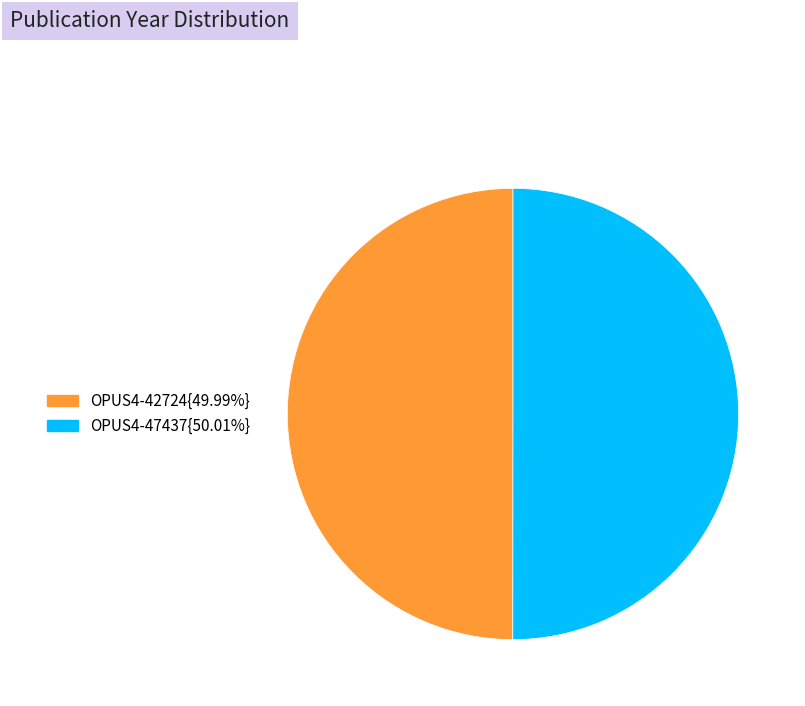

What is the ratio of the value at OPUS4-42724{49.99%} to the value at OPUS4-47437{50.01%}?

1.0